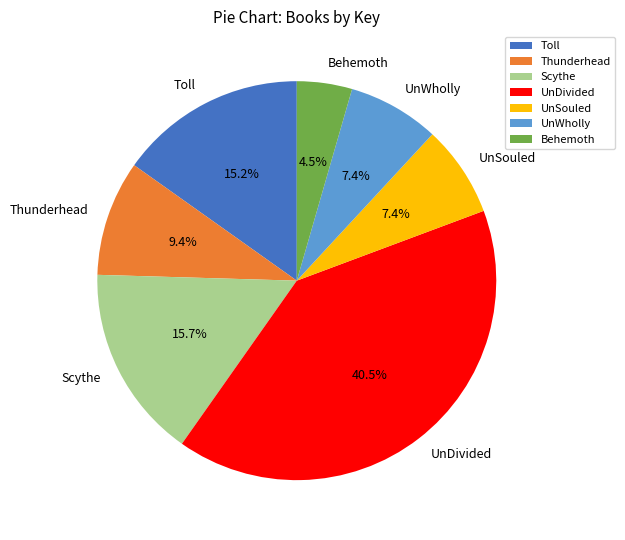

Combined, do Scythe and Thunderhead account for over 50%?

No